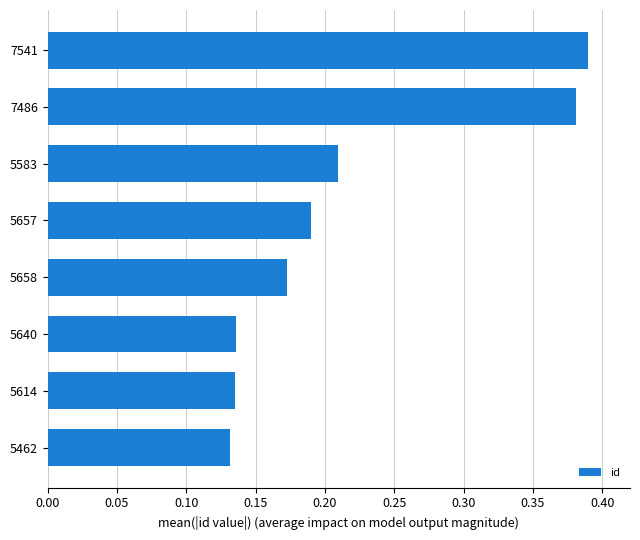

Which label corresponds to the largest value in the chart?

7541